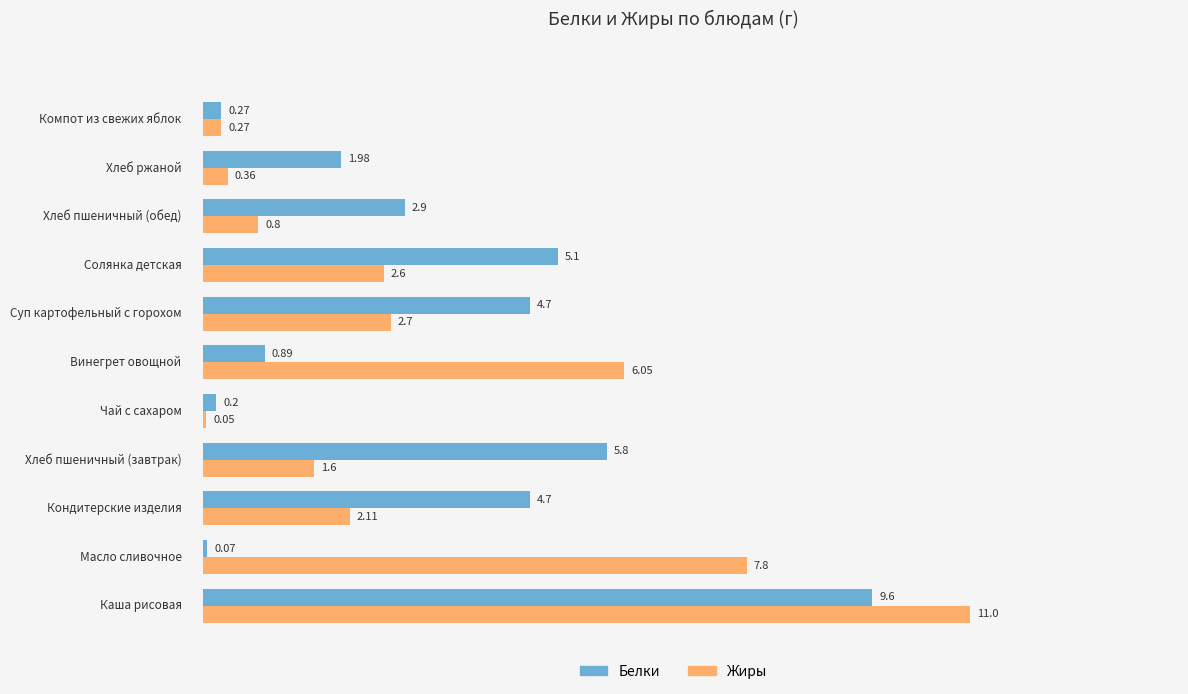

Which series has the widest spread of values?

Жиры